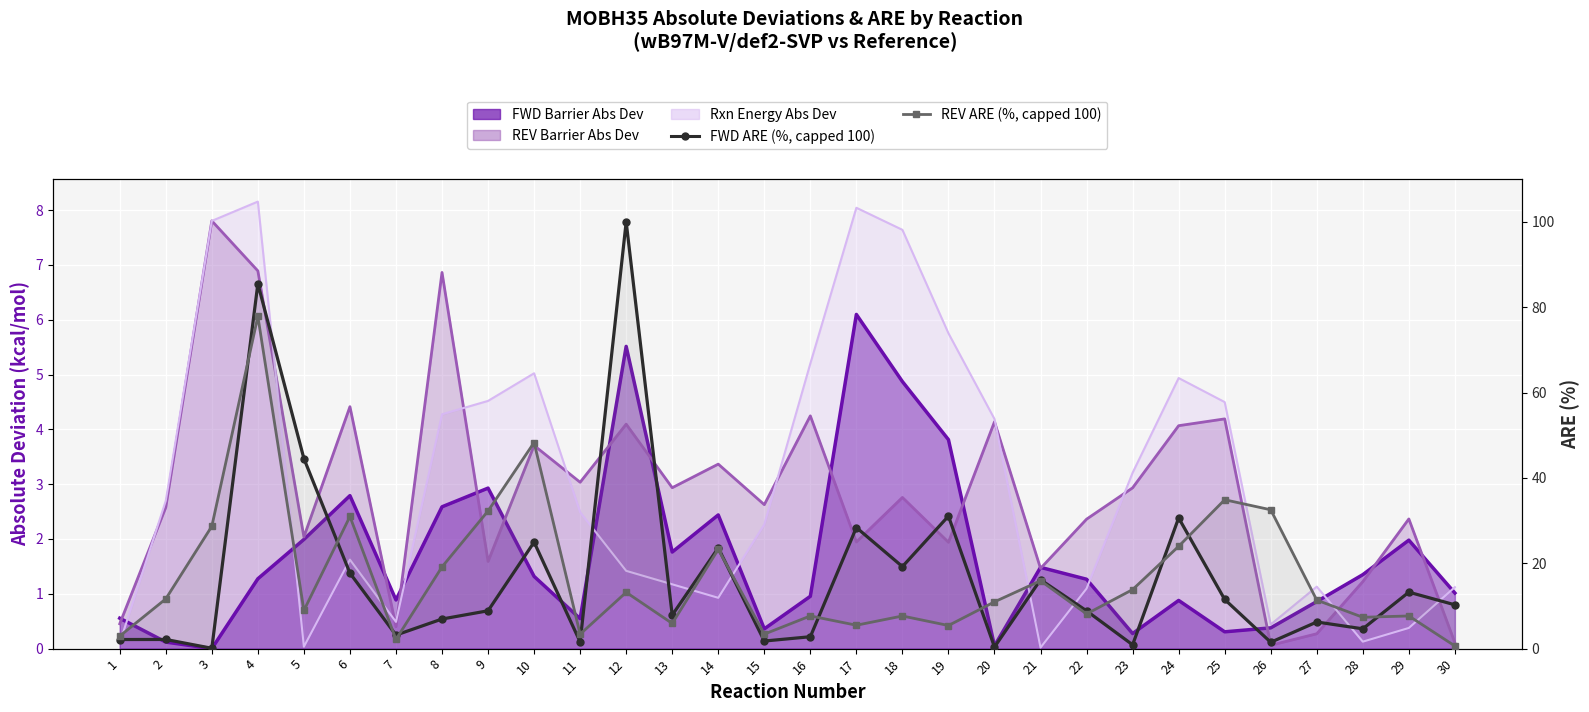

What is the lowest value of the REV ARE (%, capped 100) series?

0.6